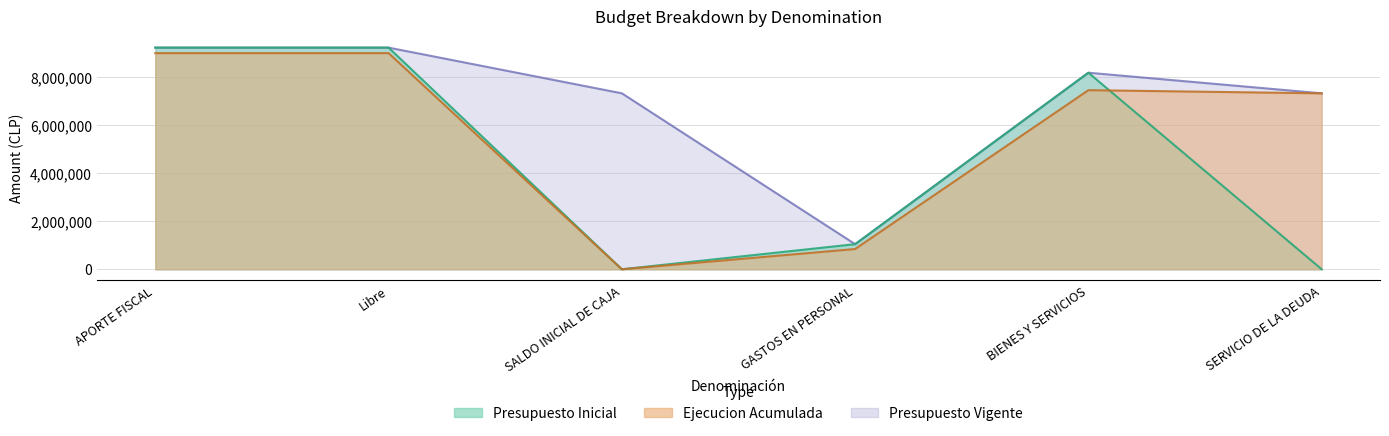

Reading left to right, extract all data points from this chart.

Presupuesto Inicial: 9221127	9221127	0	1044186	8176941	0
Presupuesto Vigente: 9221127	9221127	7320210	1044186	8176941	7320210
Ejecucion Acumulada: 8992170	8992170	0	842942	7450821	7319095